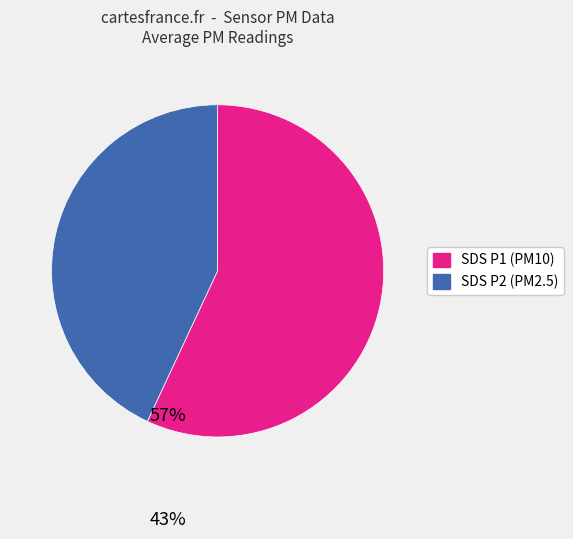

Rank the categories by value from lowest to highest.

SDS P2 (PM2.5), SDS P1 (PM10)